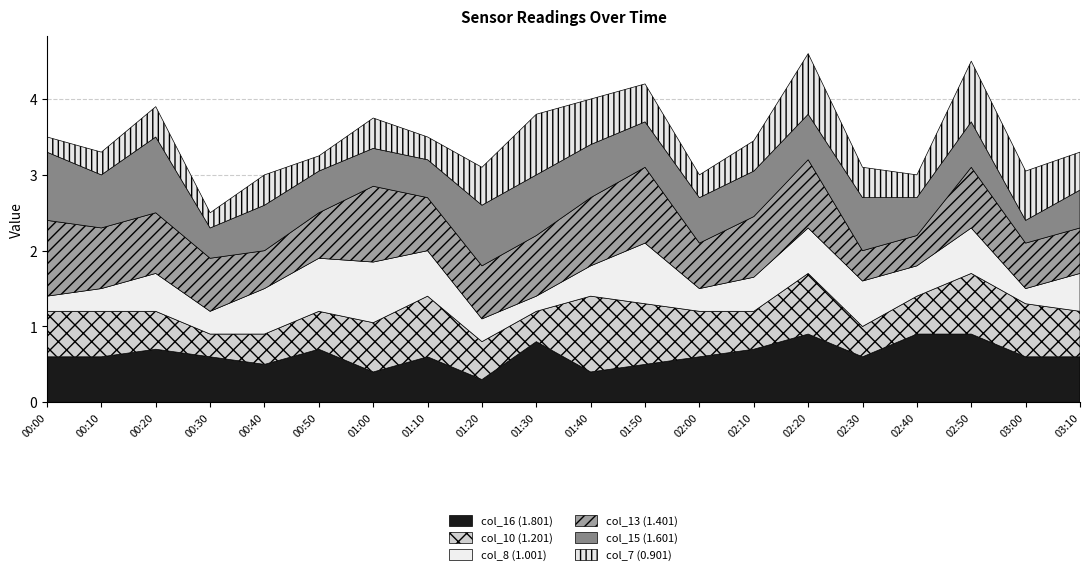

What is the value of the col_8 (1.001) point at the 9th from the left?

0.3